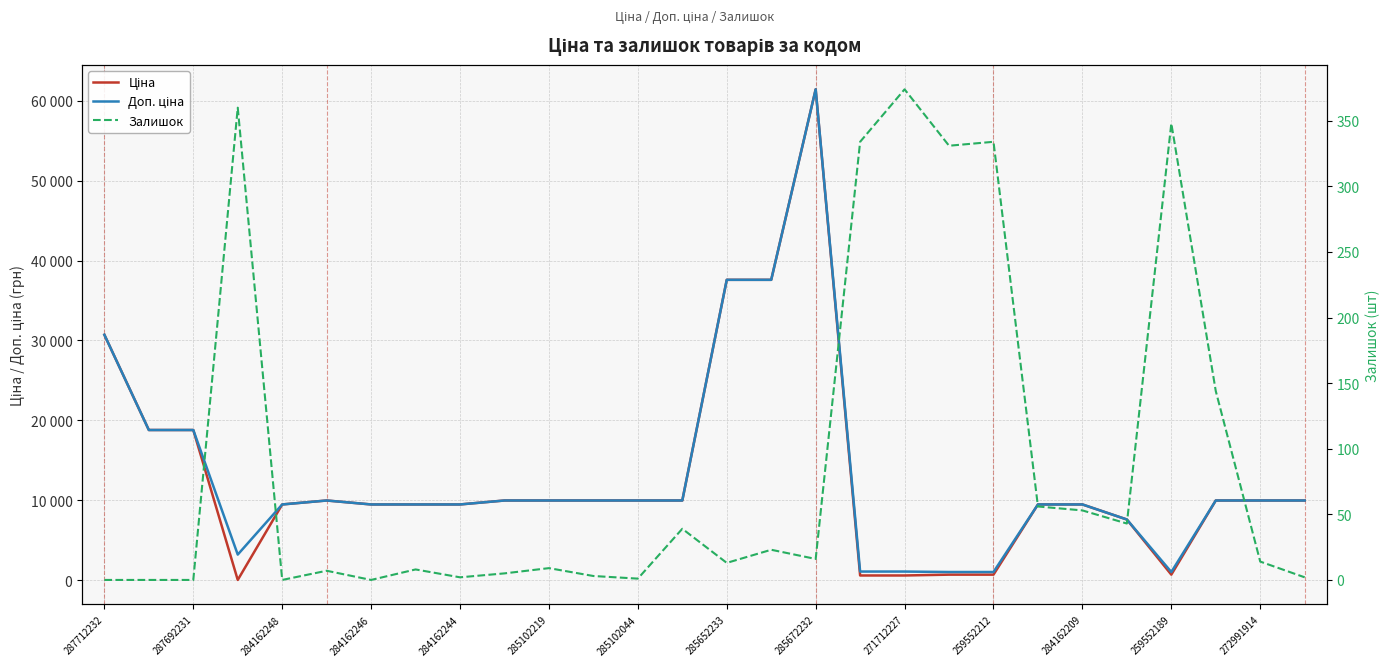

List the series in order of their peak value, highest first.

Ціна, Доп. ціна, Залишок